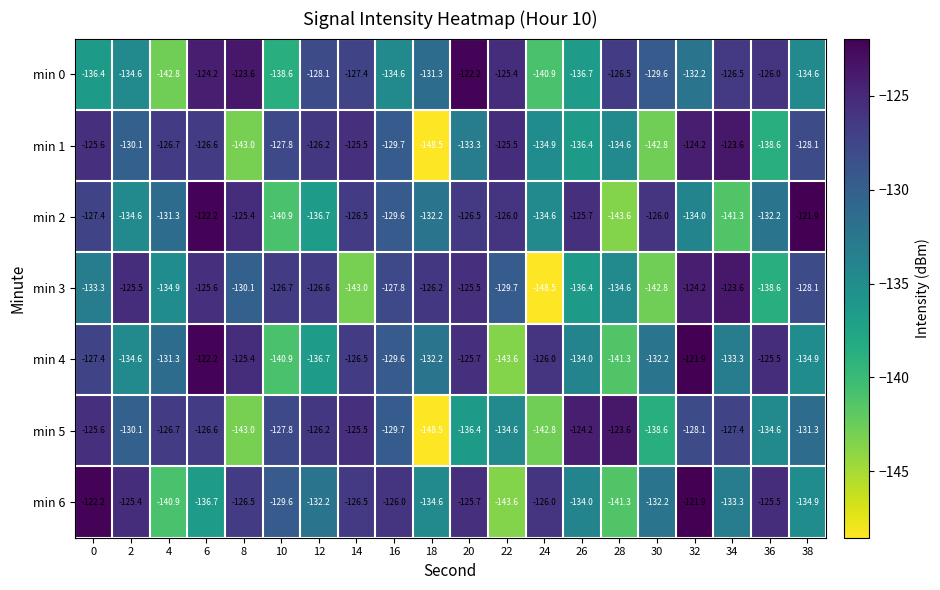

Which series has the largest total across all categories?

min 2